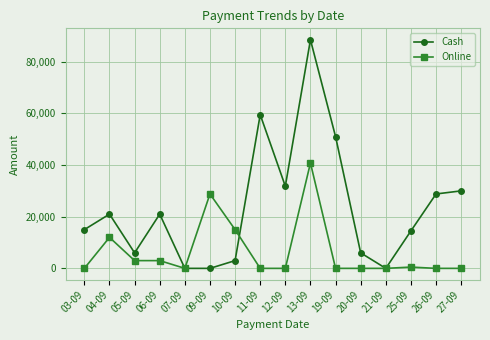

Rank the series by their average value, from lowest to highest.

Online, Cash